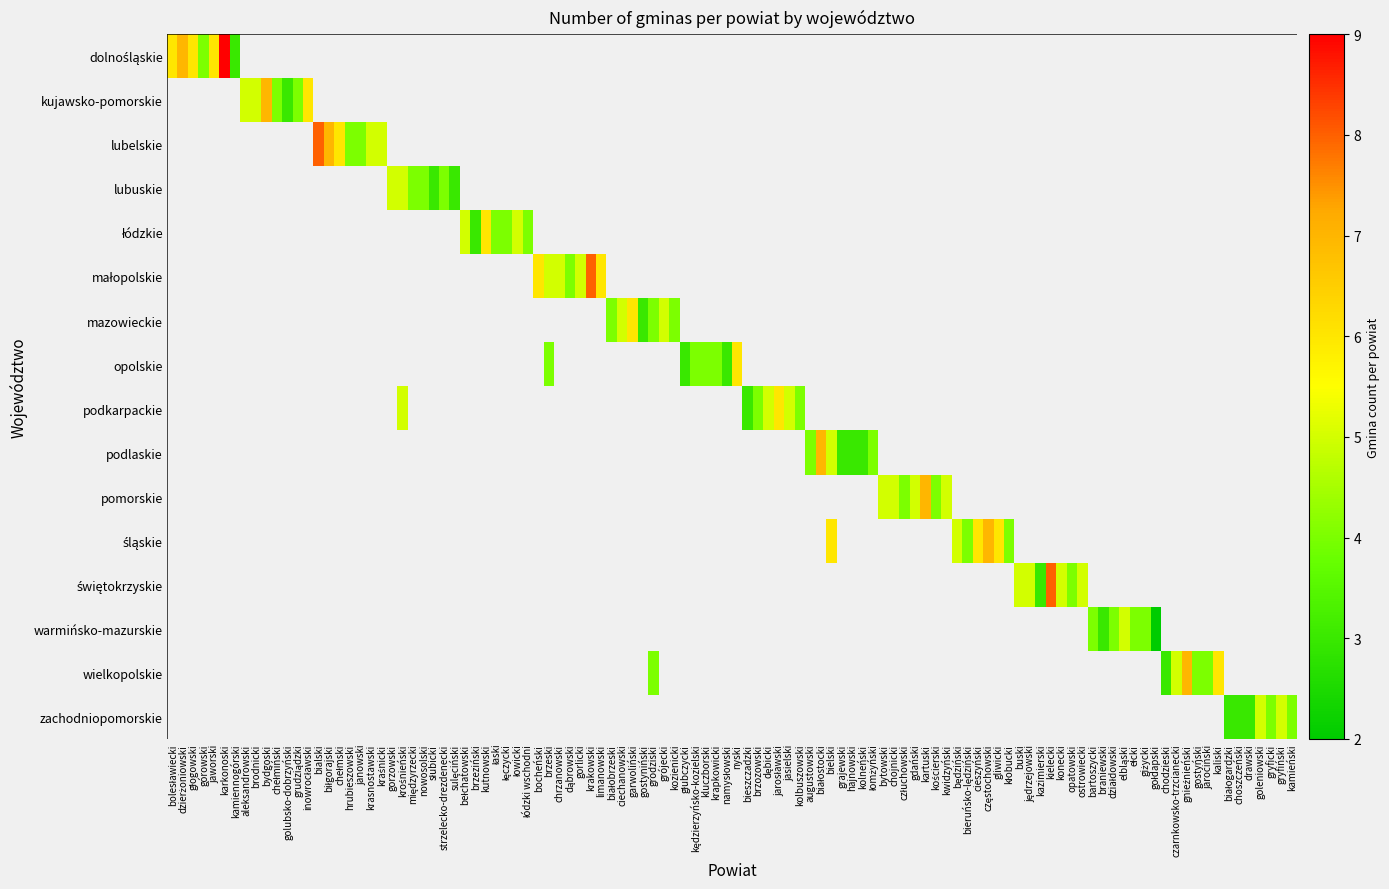

Which series has the largest range (max minus min)?

dolnośląskie